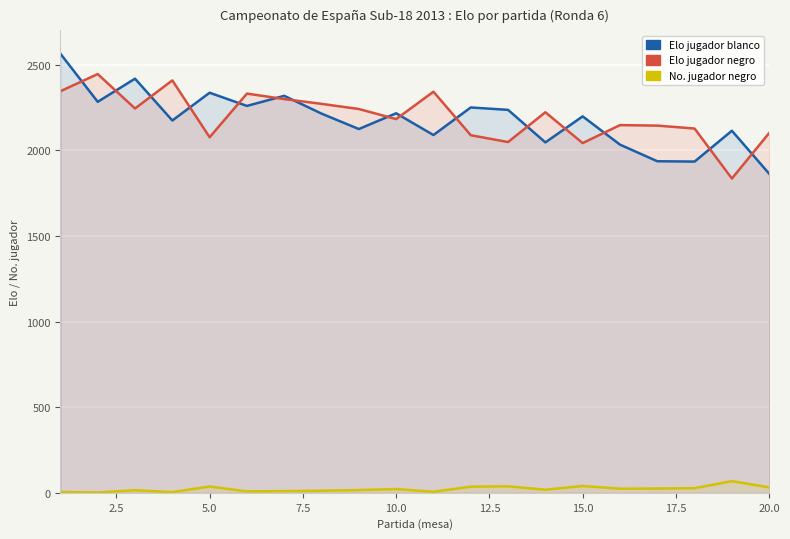

What are all the series names shown in the legend?

Elo jugador blanco, Elo jugador negro, No. jugador negro